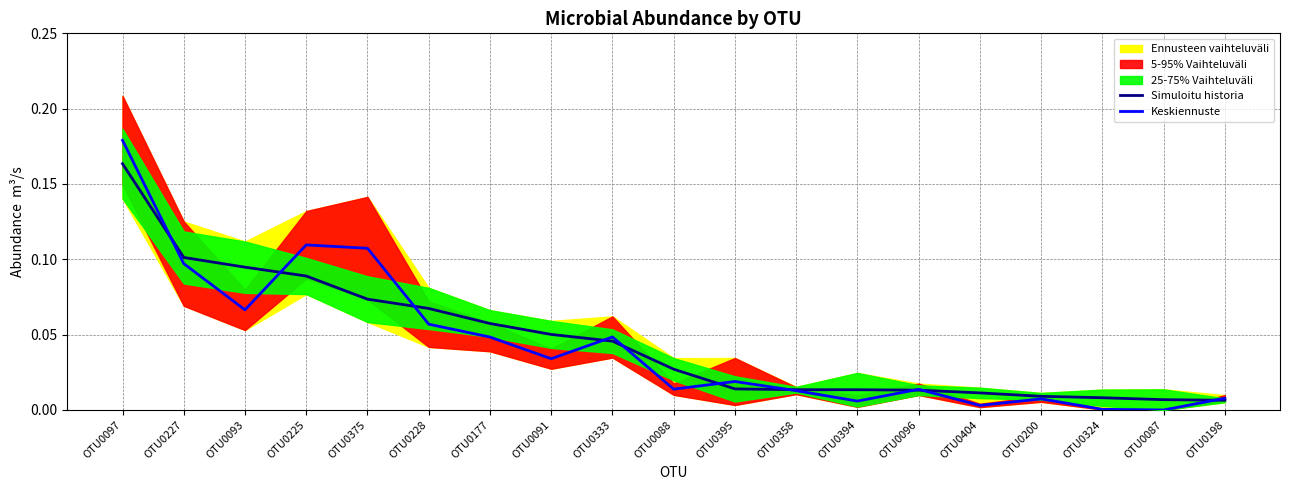

At which label does Keskiennuste reach its peak?

OTU0097